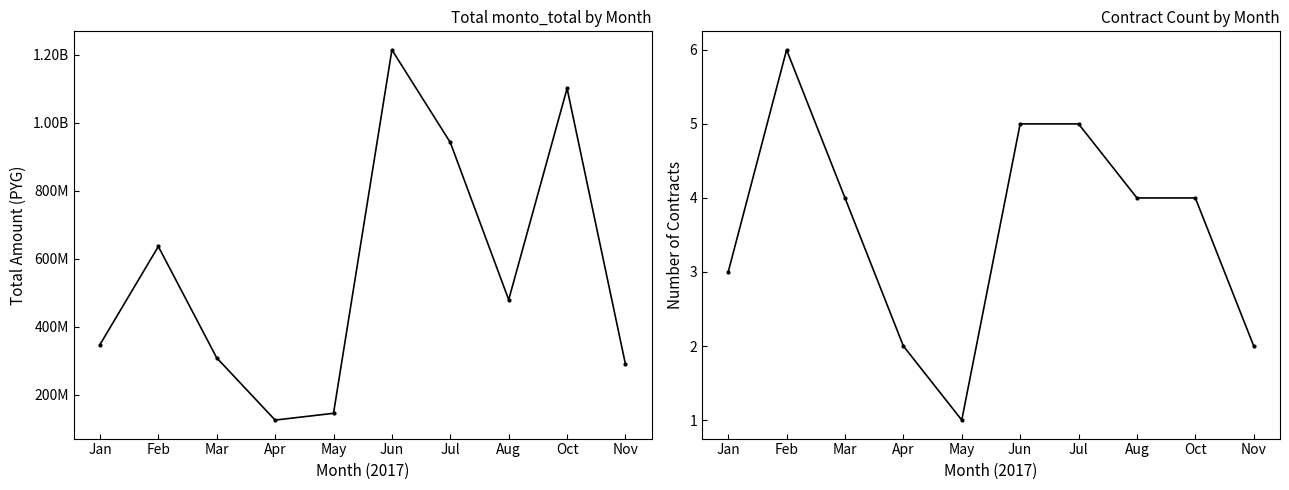

Which series has the widest spread of values?

monto_total